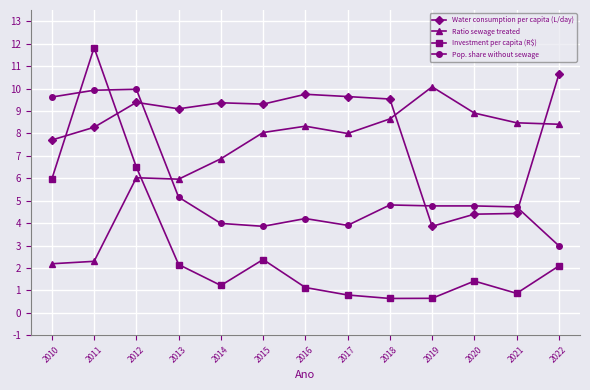

True or false: Investment per capita (R$) has a value of 6.5 at 2012.

True